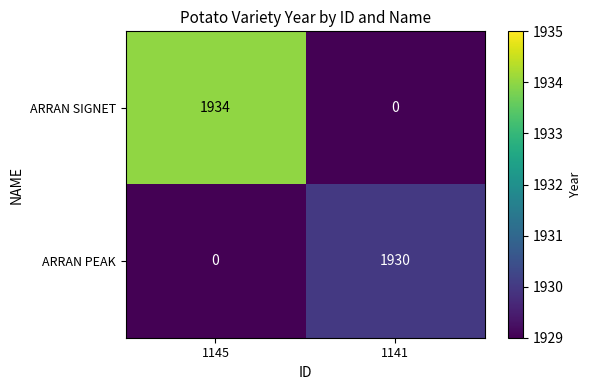

What is the maximum value shown in the chart?

1934